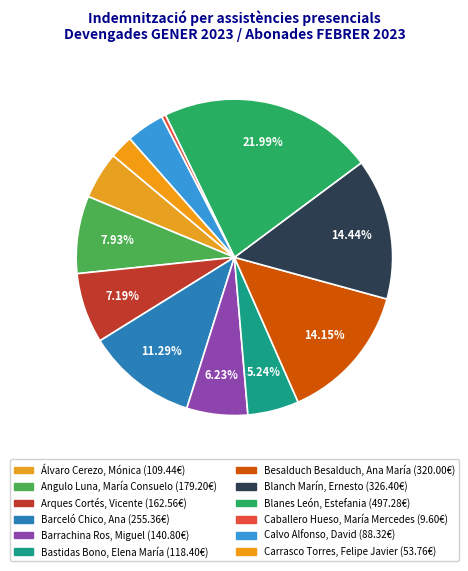

How many slices are in this pie chart?

12